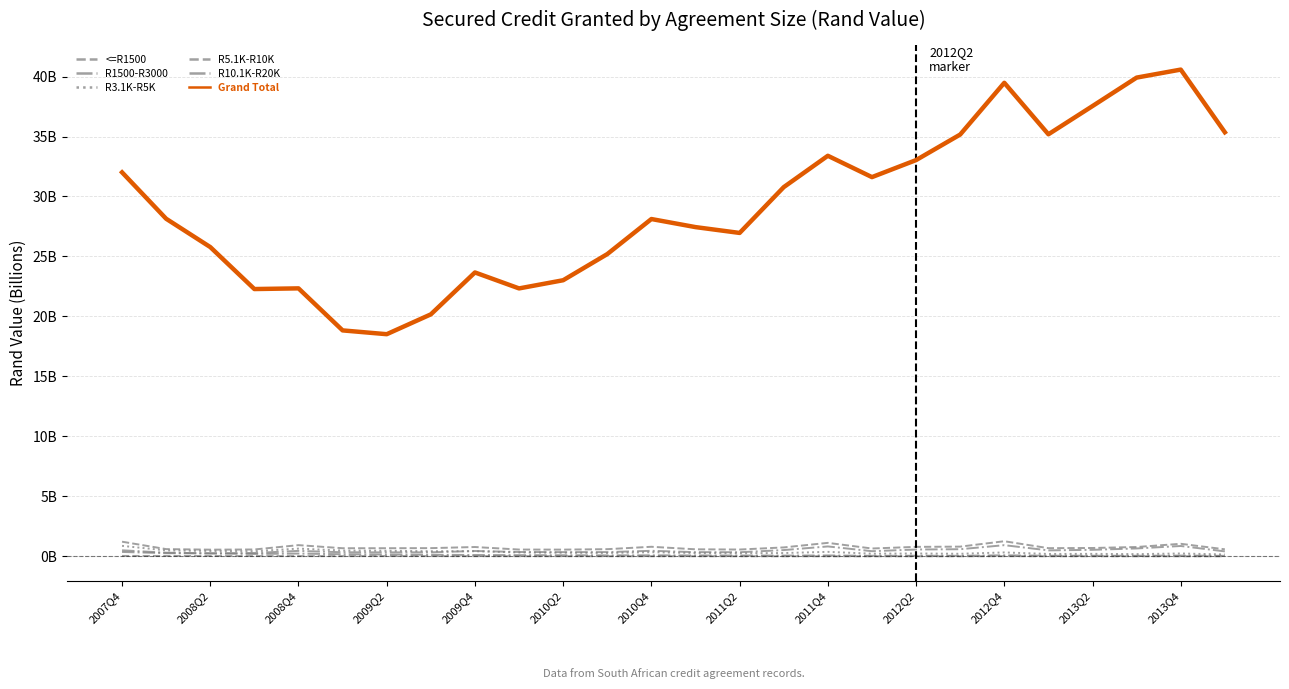

In R3.1K-R5K, how many points are higher than both neighbors (excluding endpoints)?

8